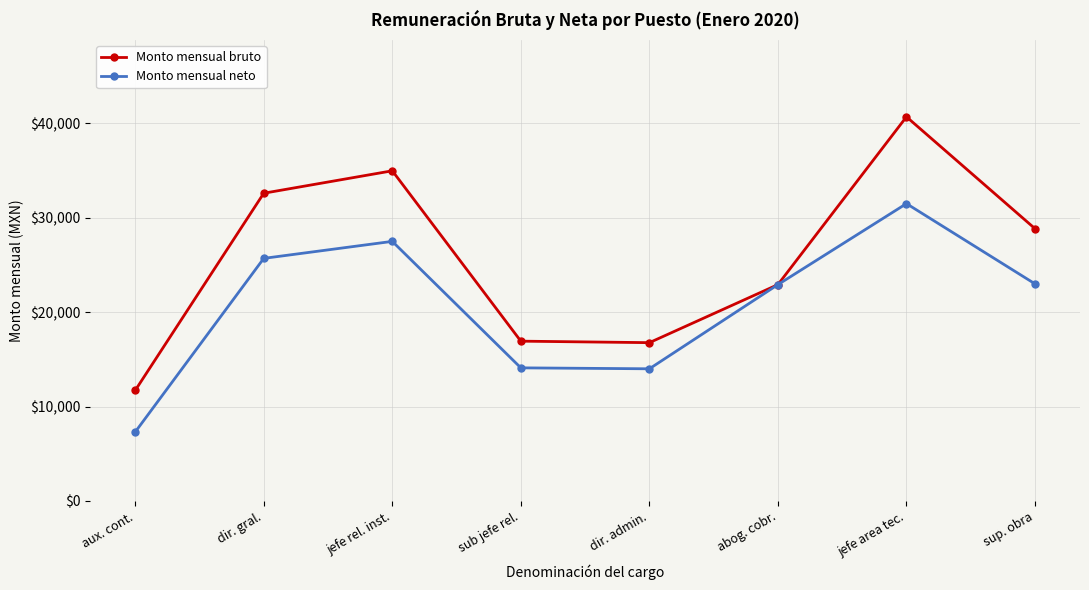

What is the average value of the Monto mensual bruto series?

25681.1